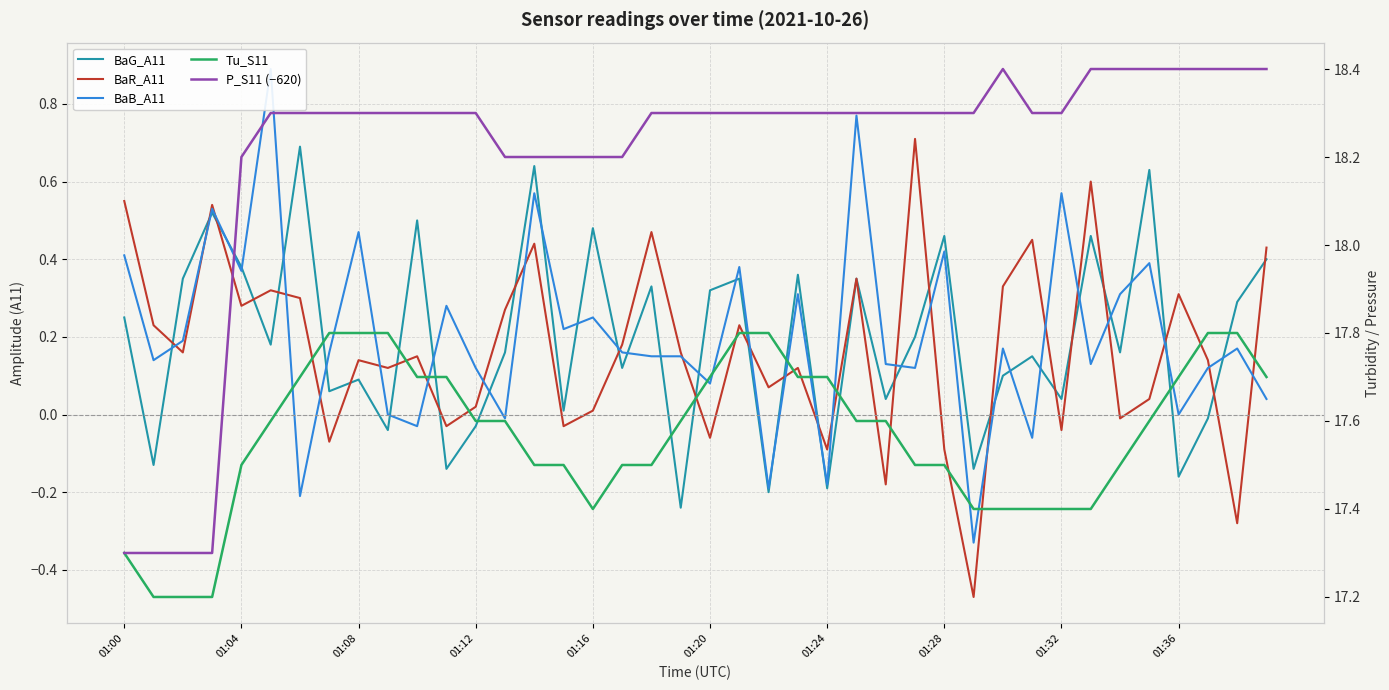

At which category is the sum across all series the highest?

25